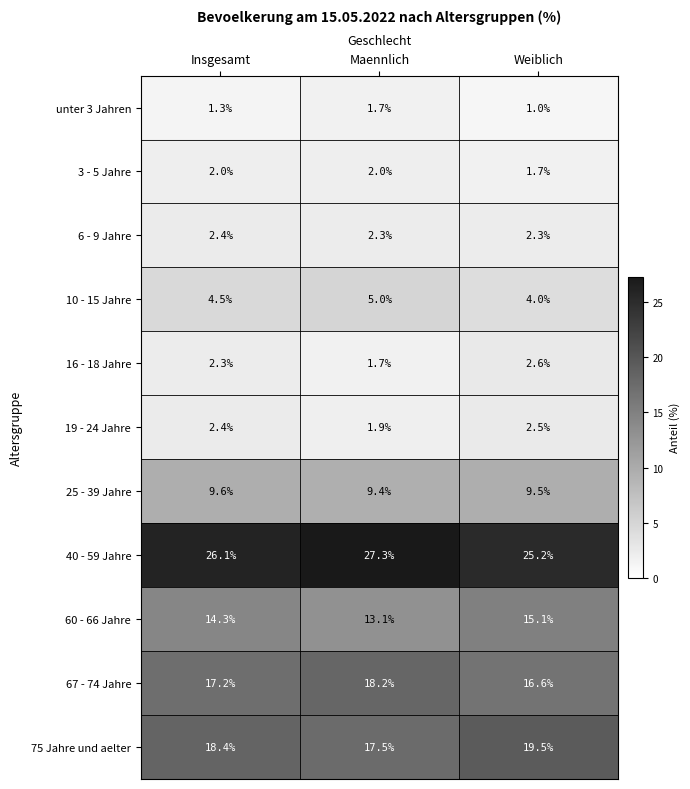

What is the sum of the 75 Jahre und aelter values at Maennlich and Weiblich?

37.0